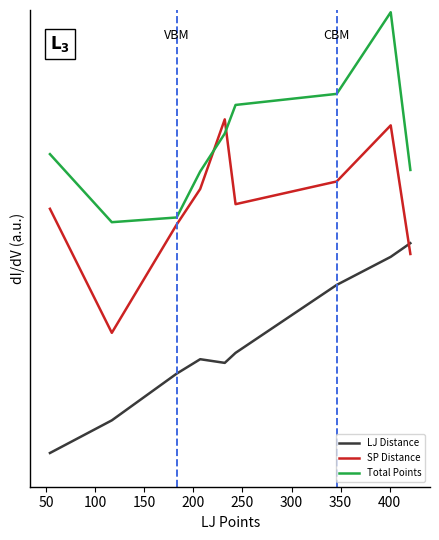

At how many categories does at least one series exceed 1?

9